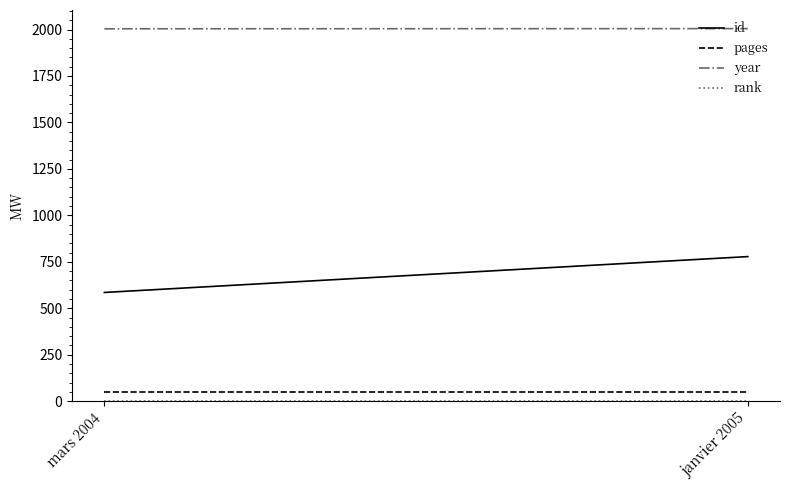

What position from the right is janvier 2005?

1